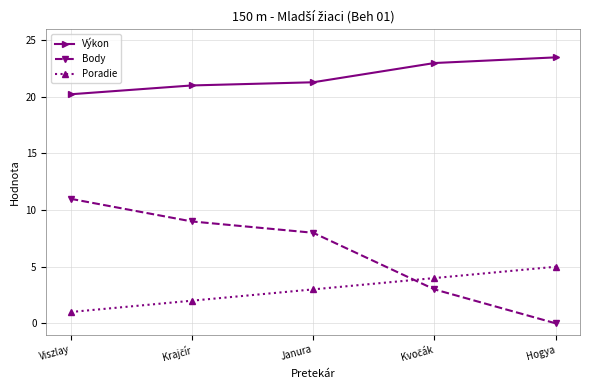

The value of Poradie at Janura is 5.3. True or false?

False